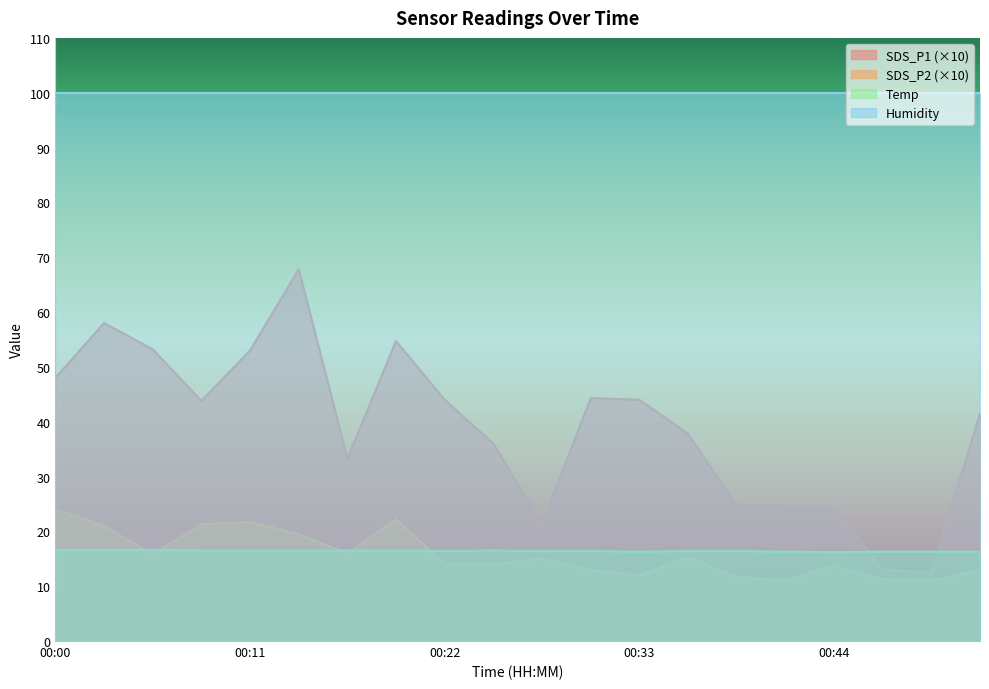

The value of SDS_P2 at 00:22 is 14.0. True or false?

True